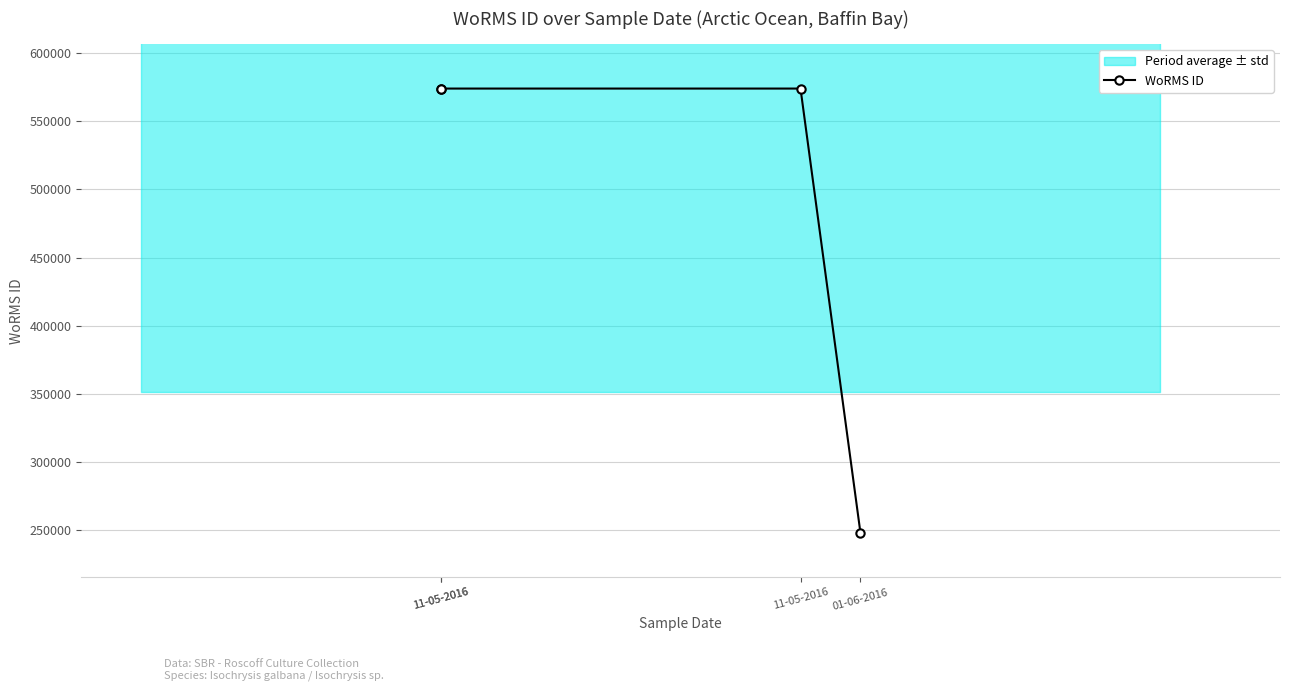

How many distinct data groups are displayed?

1